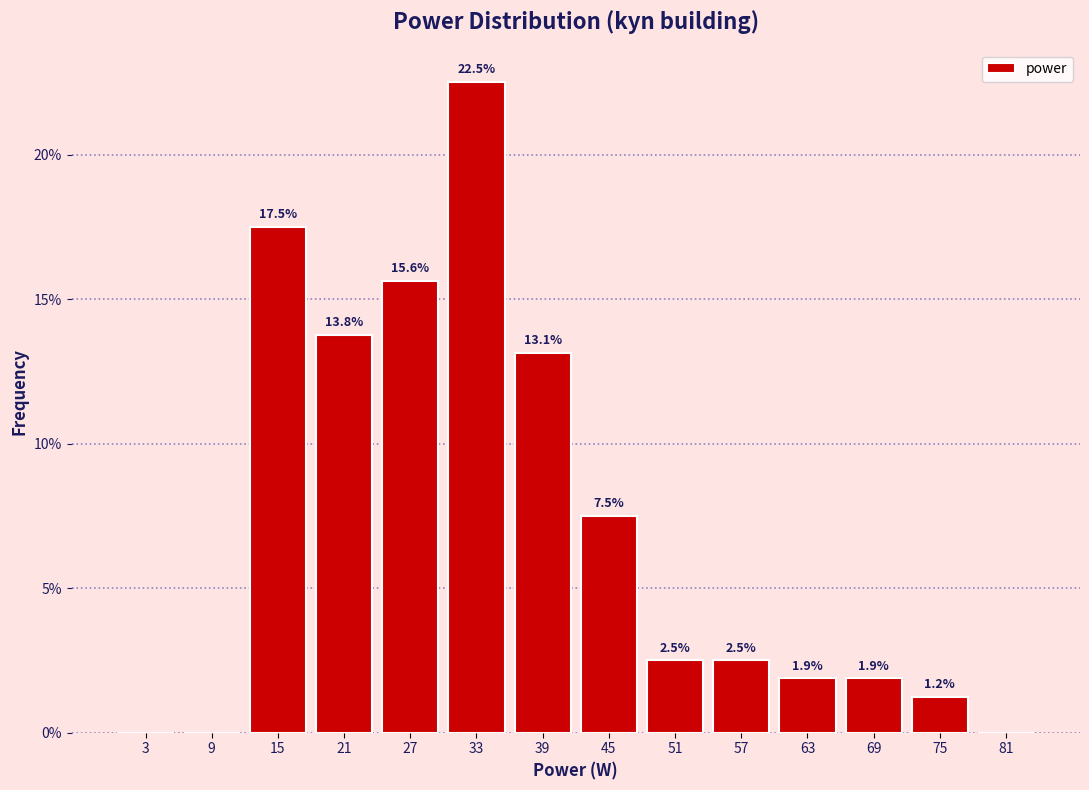

Over which range of the x-axis is the bar tallest?

30 to 36